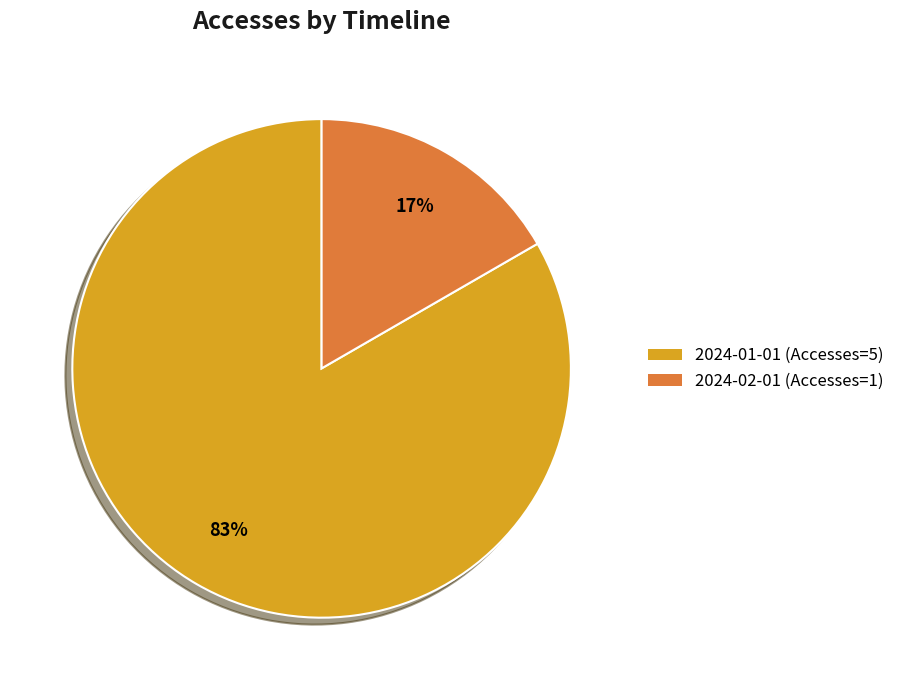

Rank the categories by value from highest to lowest.

2024-01-01, 2024-02-01